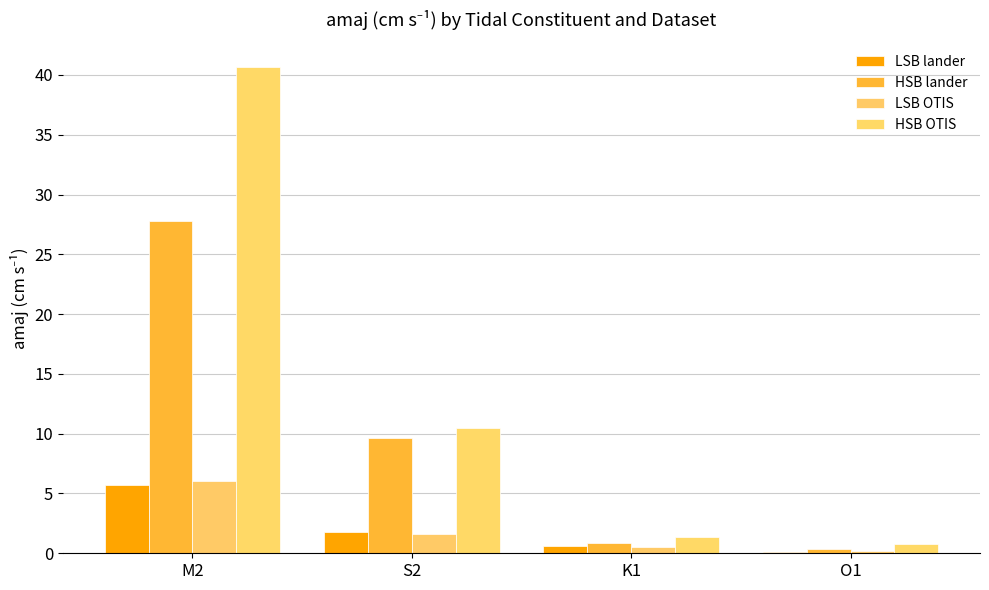

Where is HSB OTIS nearest to the value 20?

S2